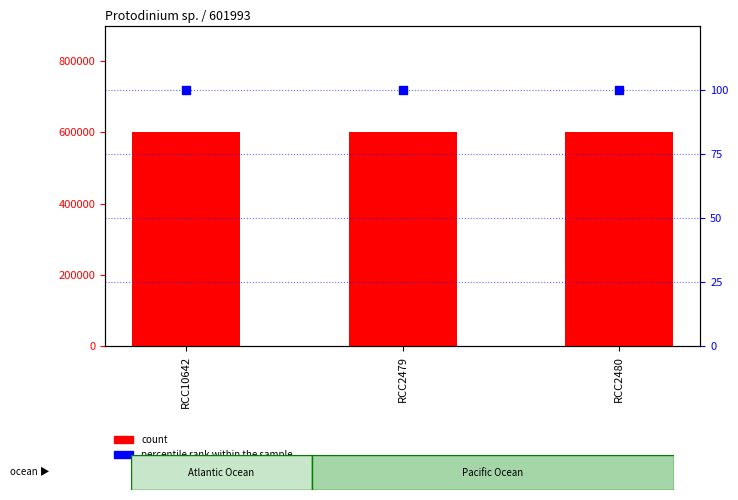

At how many categories does at least one series exceed 201623?

3